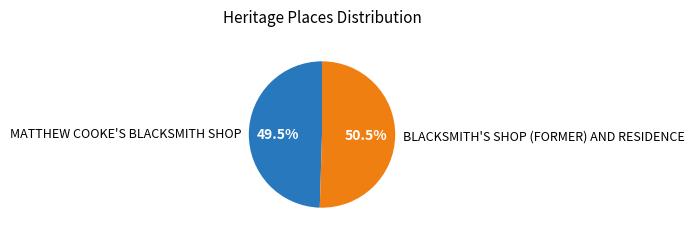

Which category accounts for the majority?

BLACKSMITH'S SHOP (FORMER) AND RESIDENCE